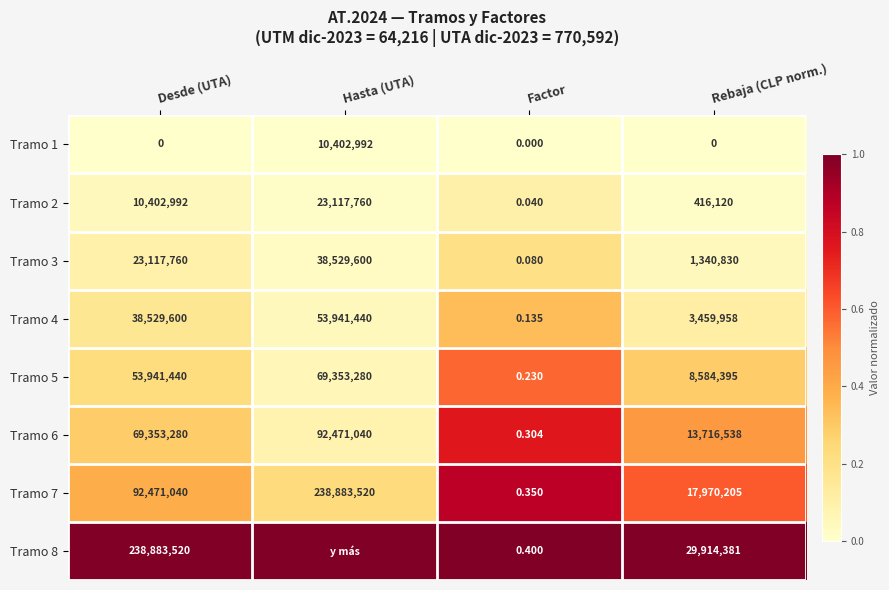

At Desde (UTA), list the series in order from largest to smallest.

Tramo 8, Tramo 7, Tramo 6, Tramo 5, Tramo 4, Tramo 3, Tramo 2, Tramo 1